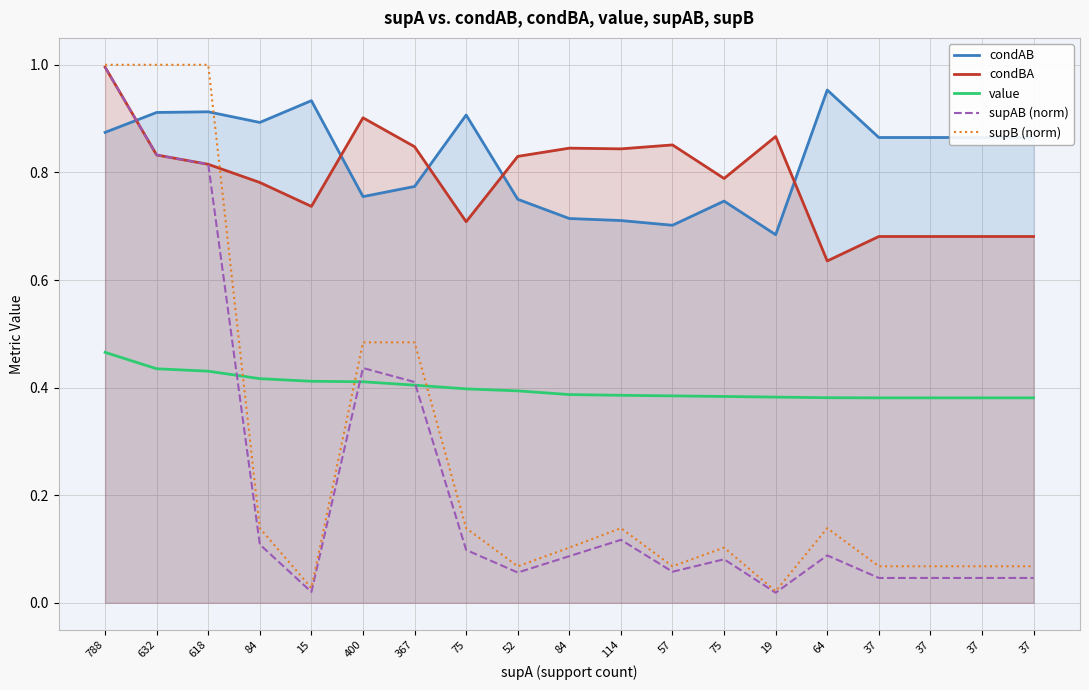

How many lines are shown in the chart?

5